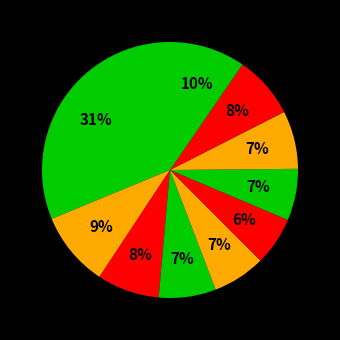

How many segments does this pie chart have?

10